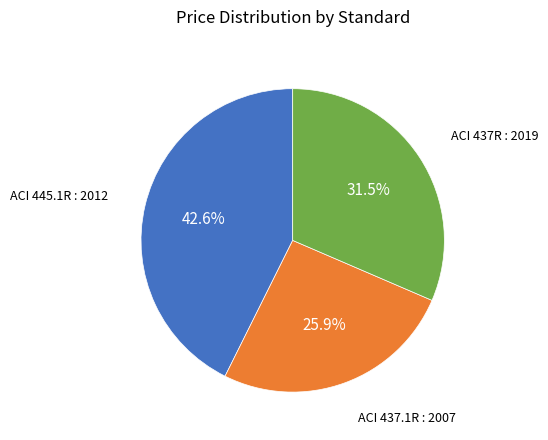

Do ACI 437.1R : 2007 and ACI 445.1R : 2012 together represent more than half of the pie?

Yes